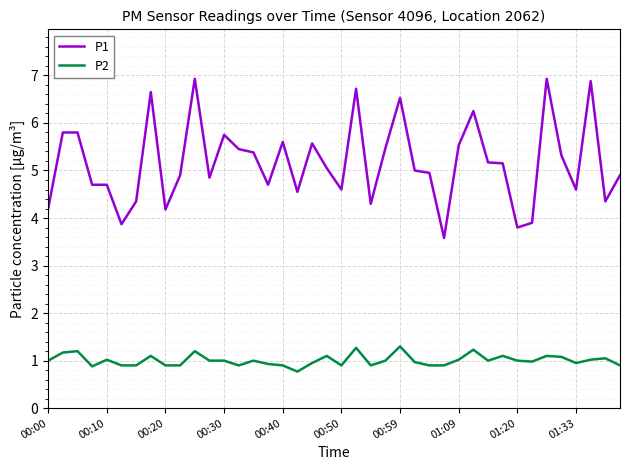

Which series has the largest range (max minus min)?

P1